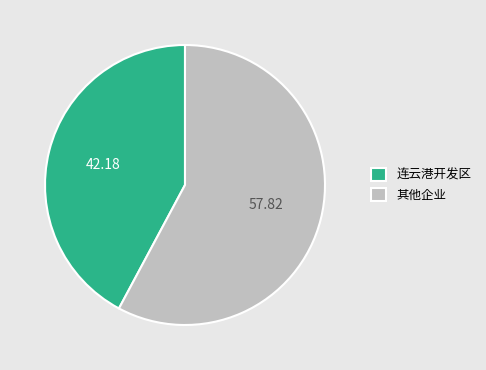

Rank the categories by value from lowest to highest.

连云港开发区, 其他企业